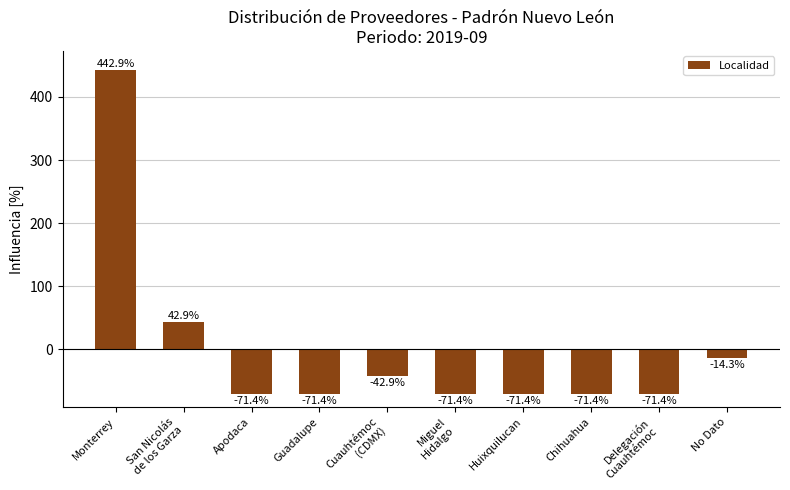

Reading left to right, what are all the values shown in this chart?

Monterrey=442.9	San Nicolás
de los Garza=42.9	Apodaca=-71.4	Guadalupe=-71.4	Cuauhtémoc
(CDMX)=-42.9	Miguel
Hidalgo=-71.4	Huixquilucan=-71.4	Chihuahua=-71.4	Delegación
Cuauhtémoc=-71.4	No Dato=-14.3